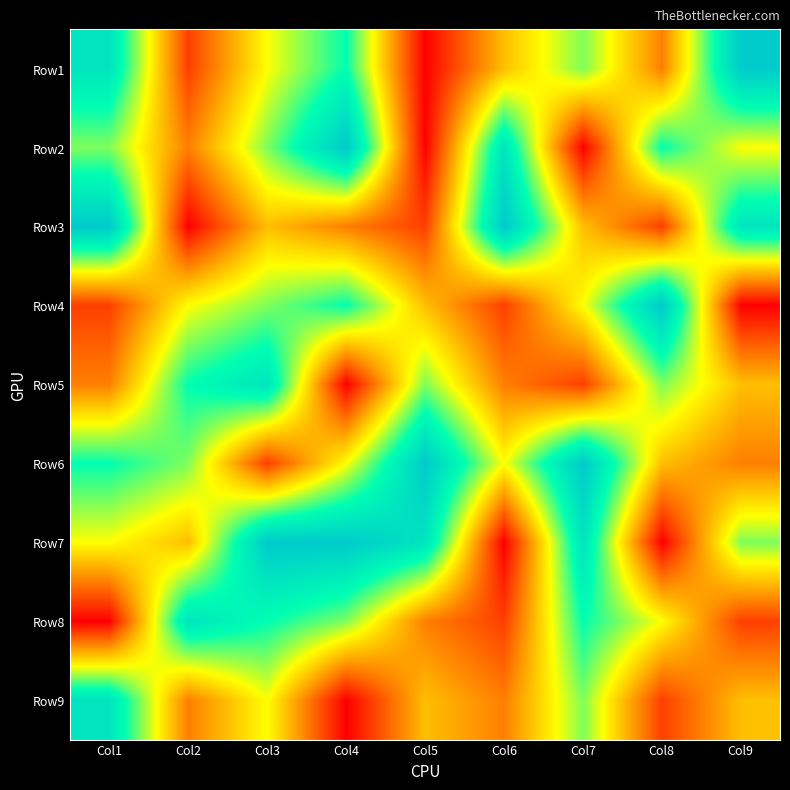

At how many categories does at least one series exceed 3?

9